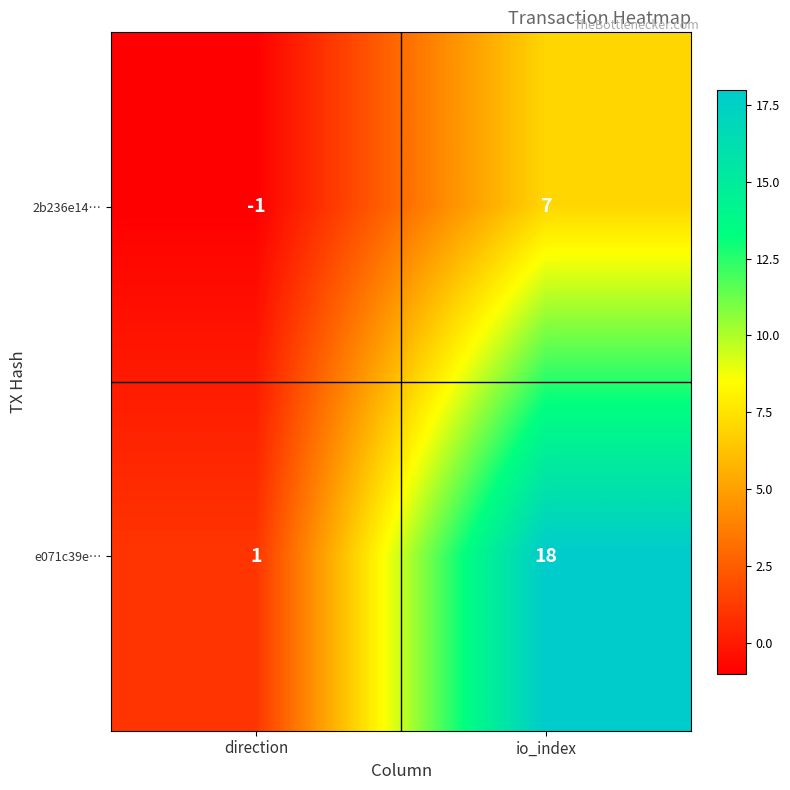

At which category is the sum across all series the highest?

io_index